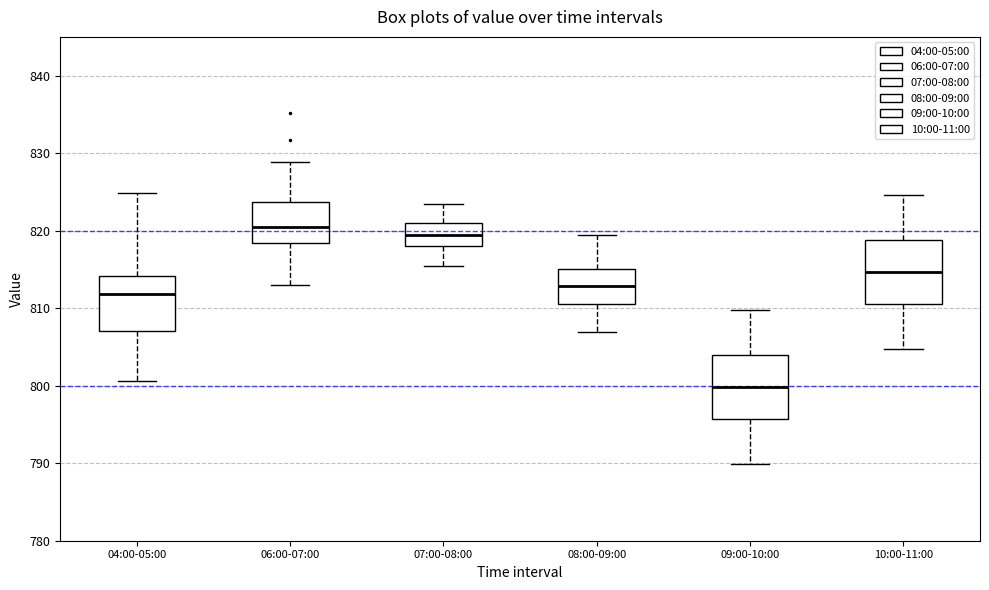

Reading left to right, transcribe this box plot: for each box, give where its median line is, the range the box spans, and where its two whiskers end, as read against the y-axis. The values are not printed on the chart, so give them approximately, as read against the axis.

04:00-05:00: median 812, box 807 to 814, whiskers 801 to 825
06:00-07:00: median 820, box 818 to 824, whiskers 813 to 829
07:00-08:00: median 820, box 818 to 821, whiskers 815 to 823
08:00-09:00: median 813, box 811 to 815, whiskers 807 to 820
09:00-10:00: median 800, box 796 to 804, whiskers 790 to 810
10:00-11:00: median 815, box 811 to 819, whiskers 805 to 825